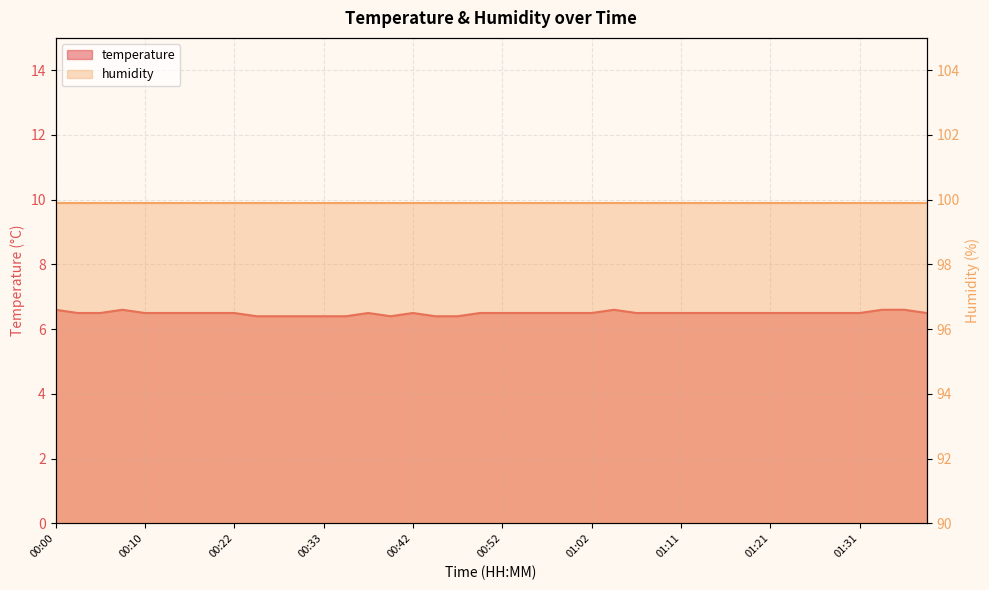

What is the difference between the maximum and minimum values?

0.2